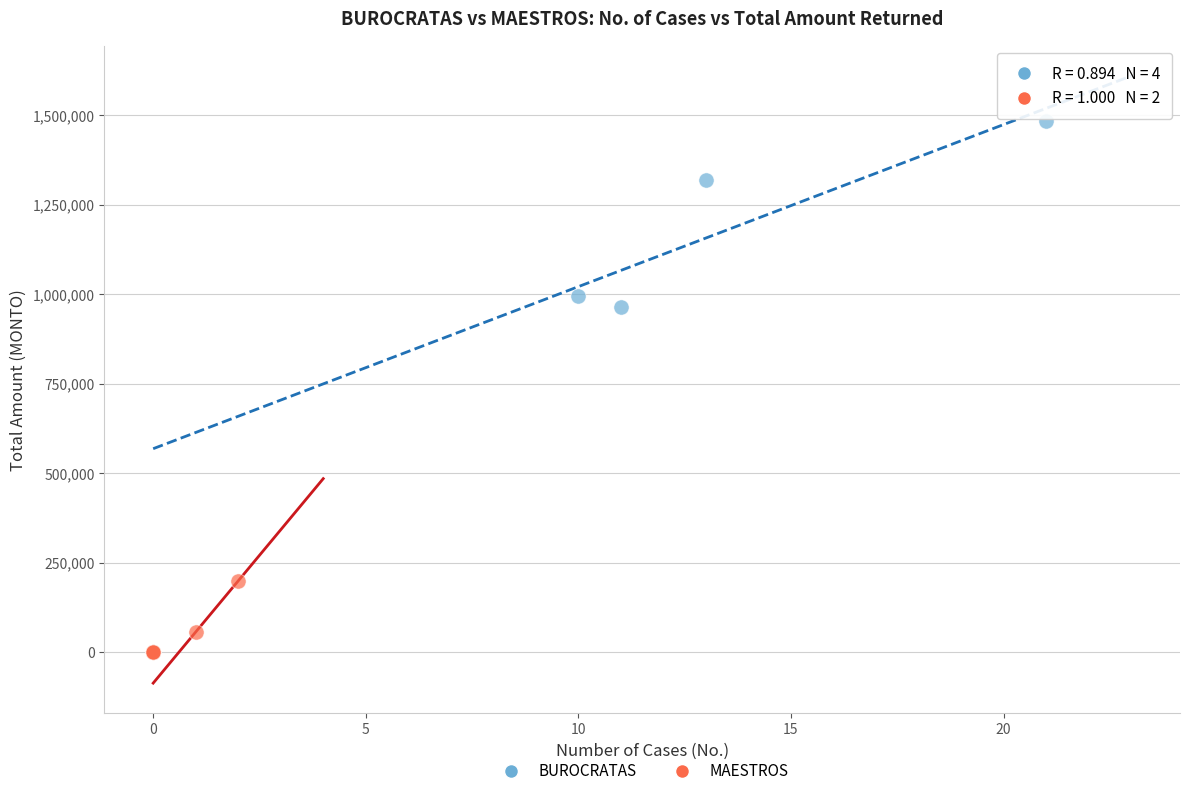

Which series has the largest Y range (max minus min)?

BUROCRATAS